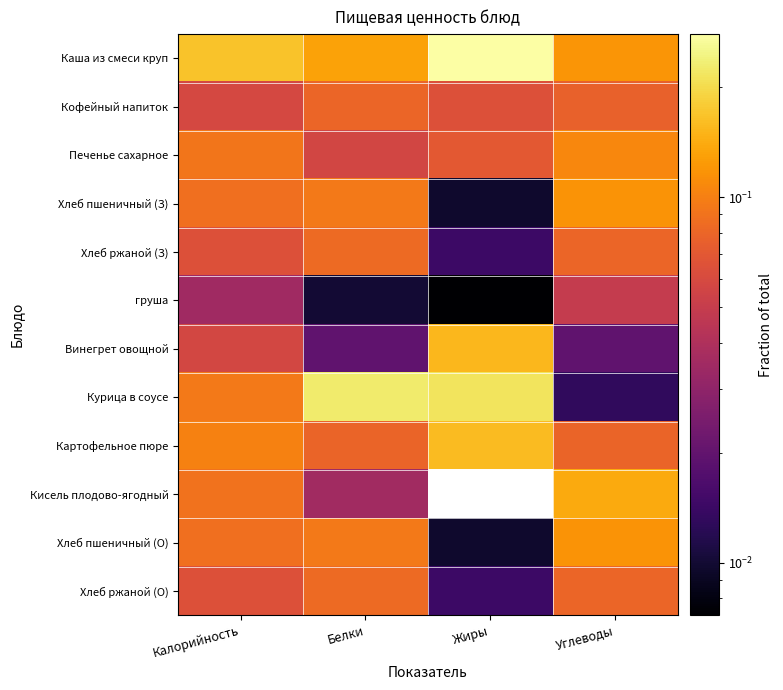

Rank the series by their maximum value, from highest to lowest.

Каша из смеси круп, Курица в соусе, Картофельное пюре, Винегрет овощной, Кисель плодово-ягодный, Хлеб пшеничный (З), Хлеб пшеничный (О), Печенье сахарное, Хлеб ржаной (З), Хлеб ржаной (О), Кофейный напиток, груша